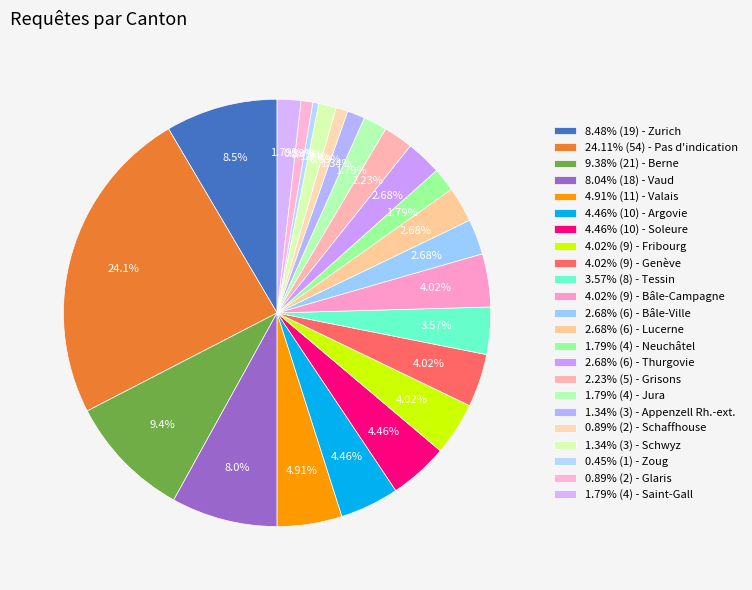

How many segments does this pie chart have?

23